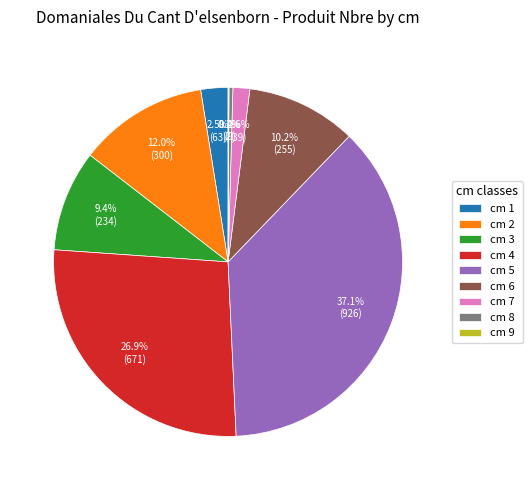

What portion of the pie excludes cm 8?

99.6%